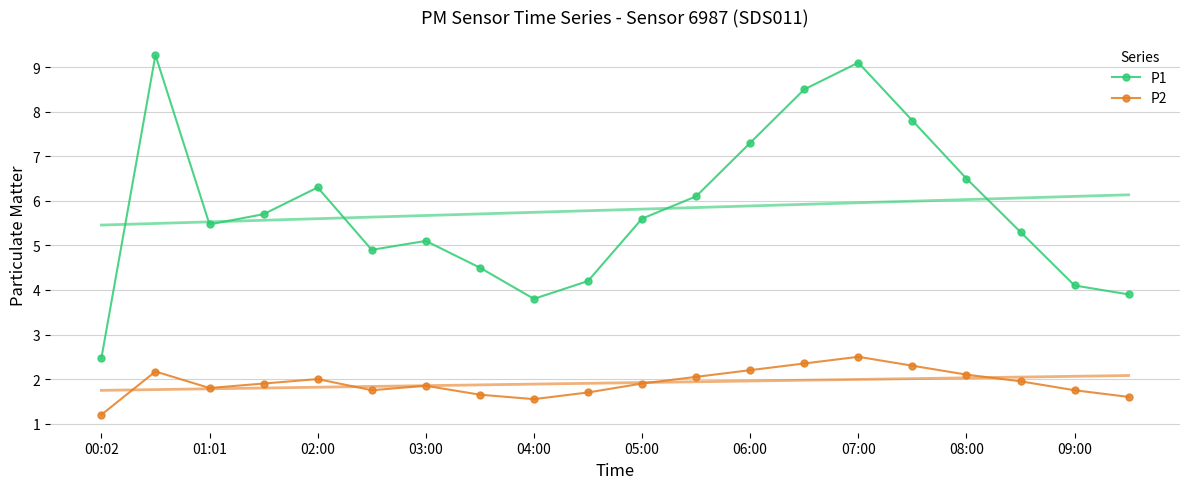

Which category has the lowest value in the P2 series?

00:02